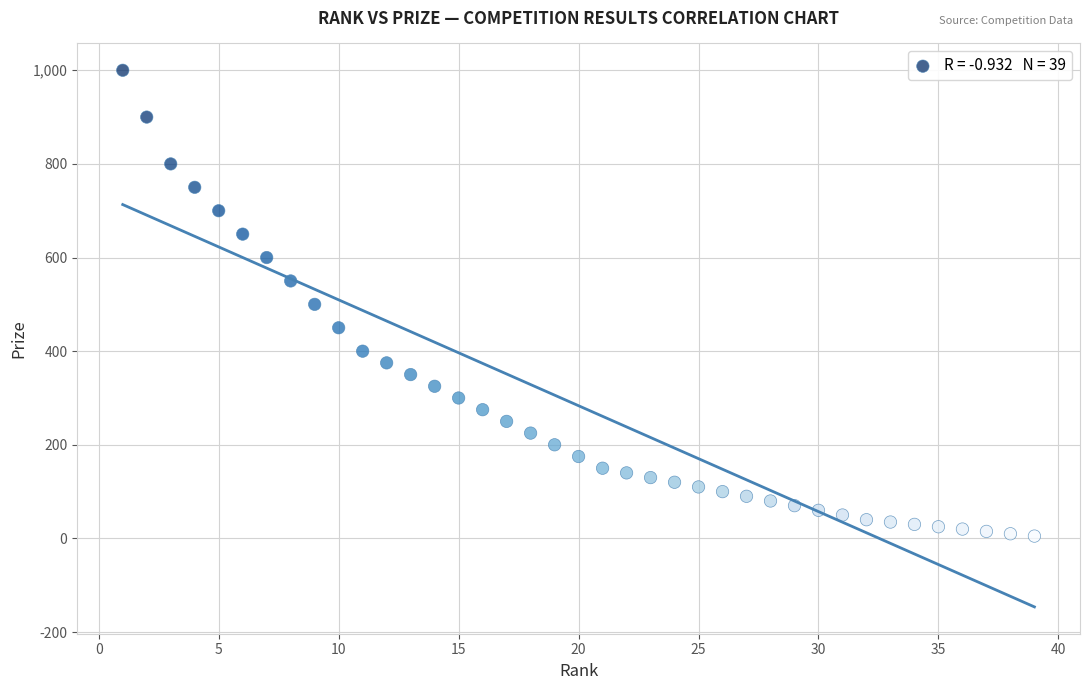

What is the range of X values (max minus min)?

38